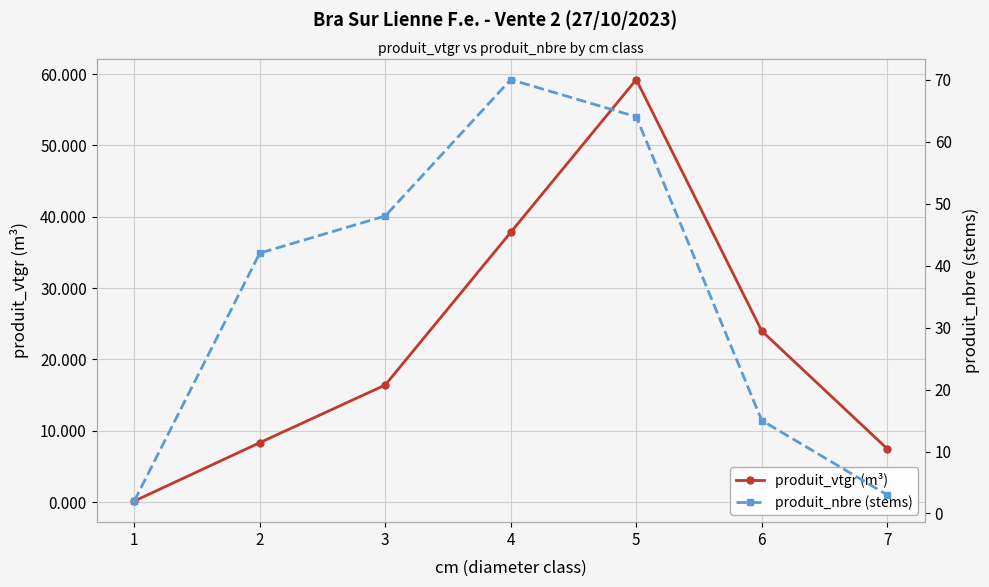

Is the value of produit_vtgr (m³) at 7 greater than the value of produit_nbre (stems) at 7?

Yes